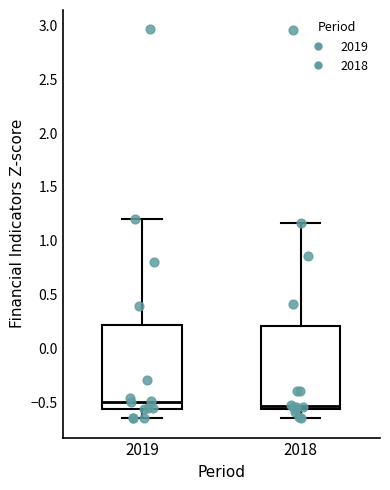

Where is the upper edge of the box at x = 2019 on the y-axis? The values are not printed on the chart, so give them approximately, as read against the axis.

0.20